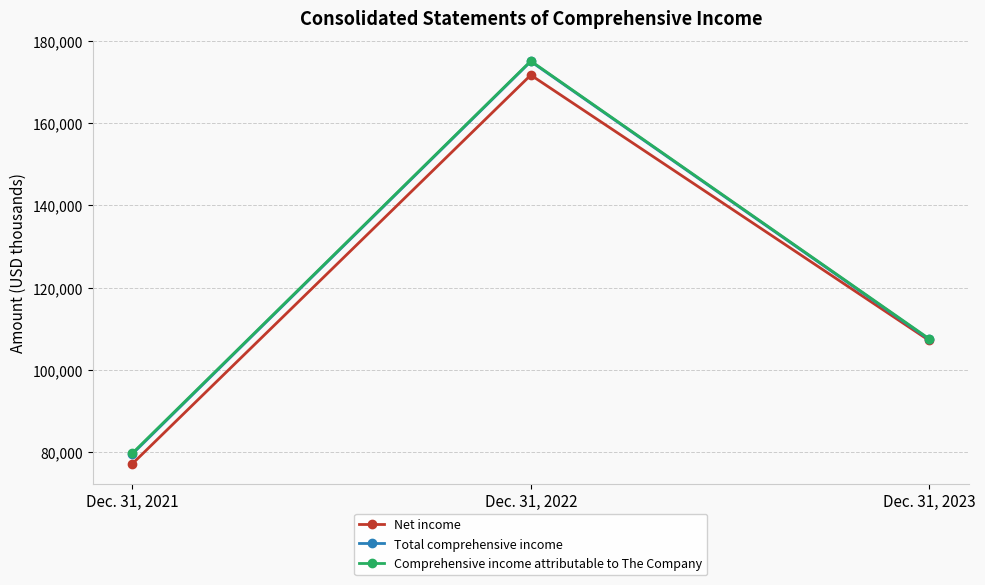

What is the total value across all series at Dec. 31, 2022?

521797